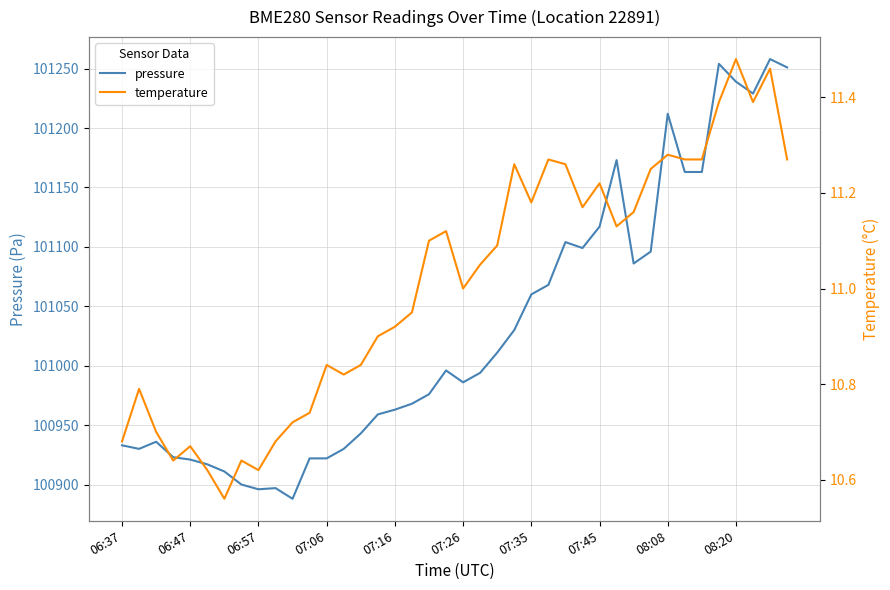

What is the spread (max minus min) of values at 18?

100964.9